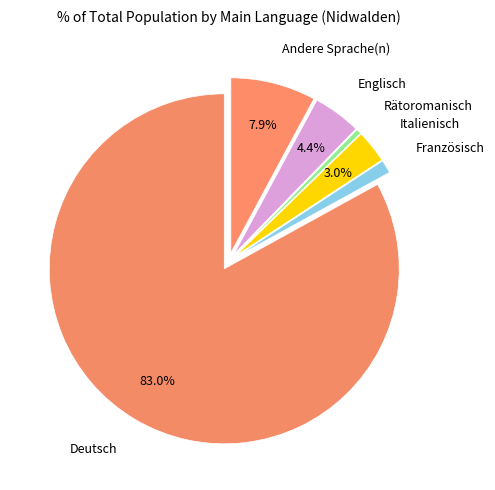

Which slice is the smallest?

Rätoromanisch